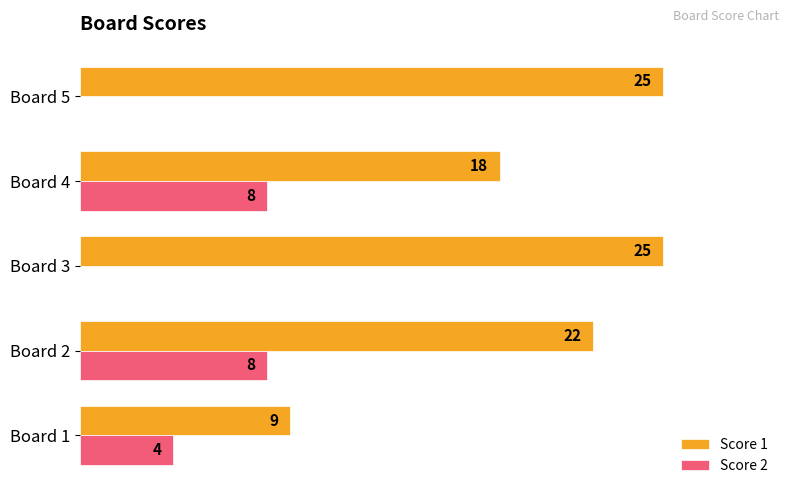

Where is Score 1 nearest to the value 17?

Board 4